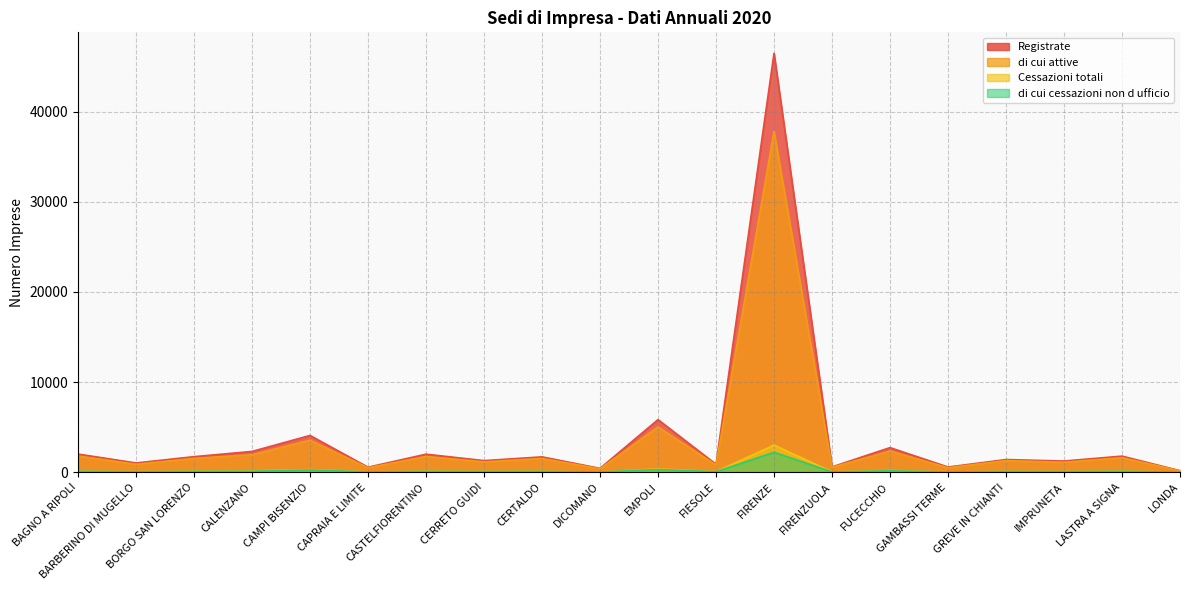

True or false: Registrate and di cui cessazioni non d ufficio cross at least once.

False